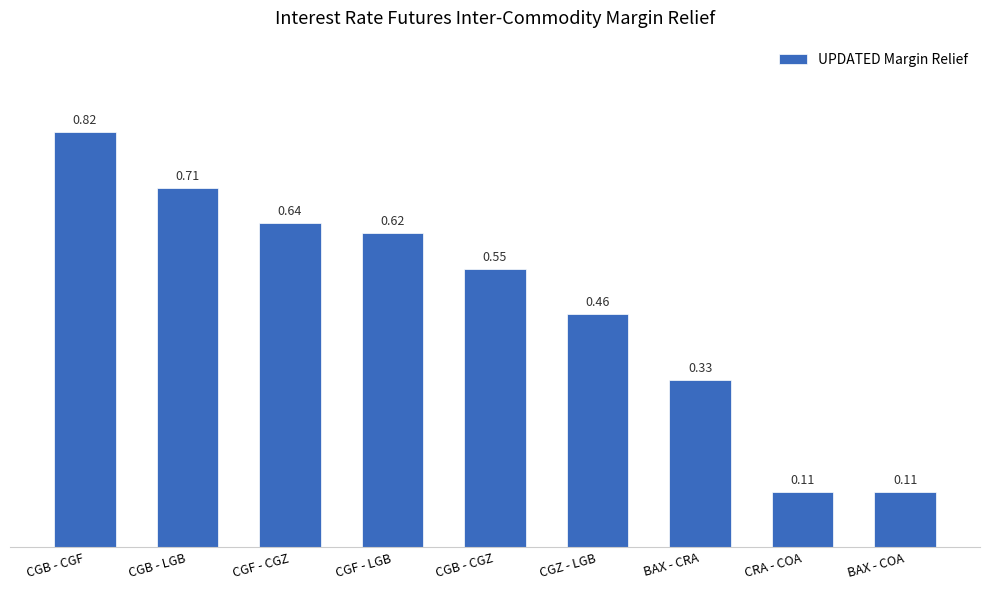

What is the sum of the values at CGB - CGF and CGZ - LGB?

1.3